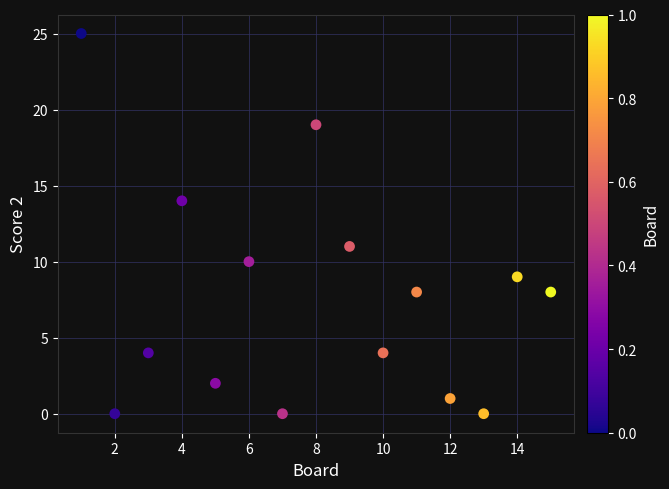

What is the range of Y values (max minus min)?

25